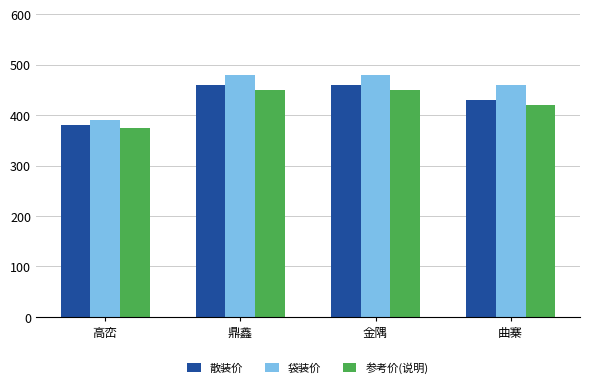

What is the total value across all series at 金隅?

1390